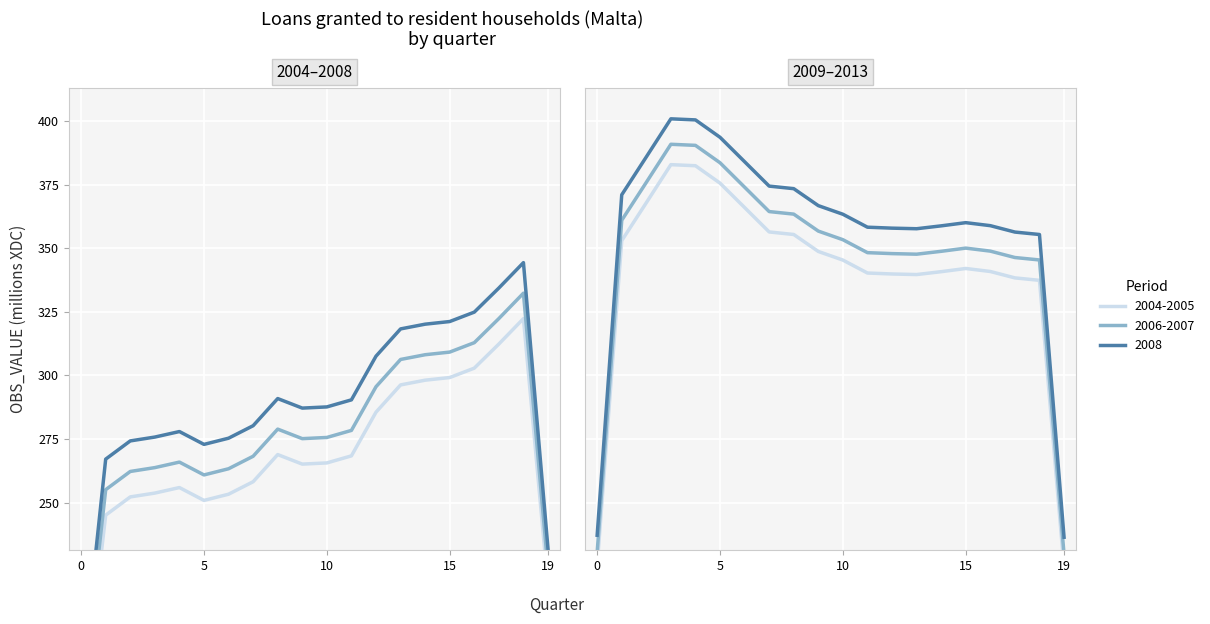

In Loans granted to resident households, how many points are higher than both neighbors (excluding endpoints)?

4